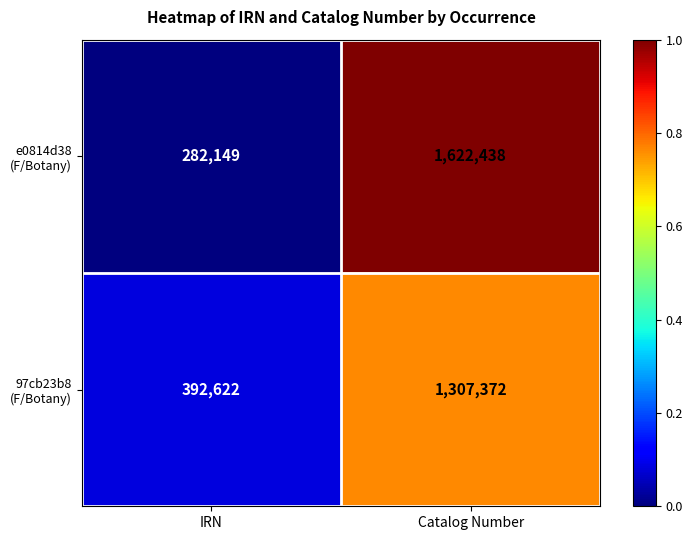

At which category does the chart reach its peak across all series?

Catalog Number